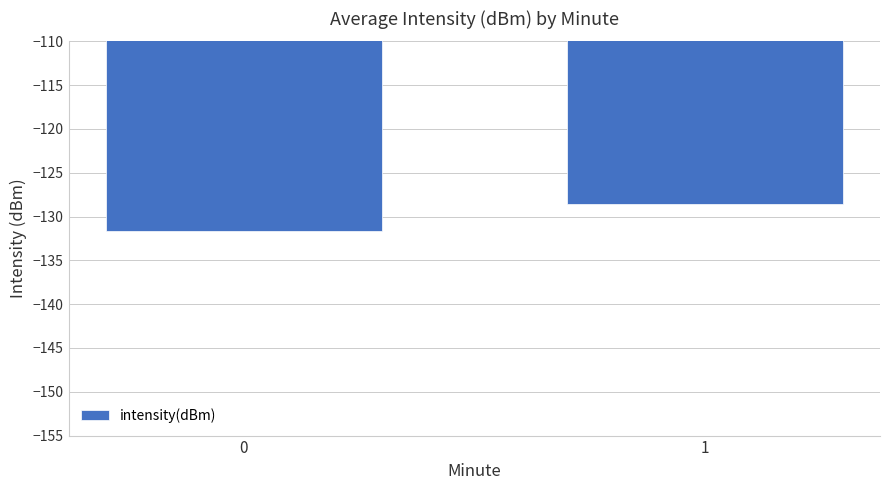

Reading left to right, extract all data points from this chart.

0=-131.7	1=-128.5